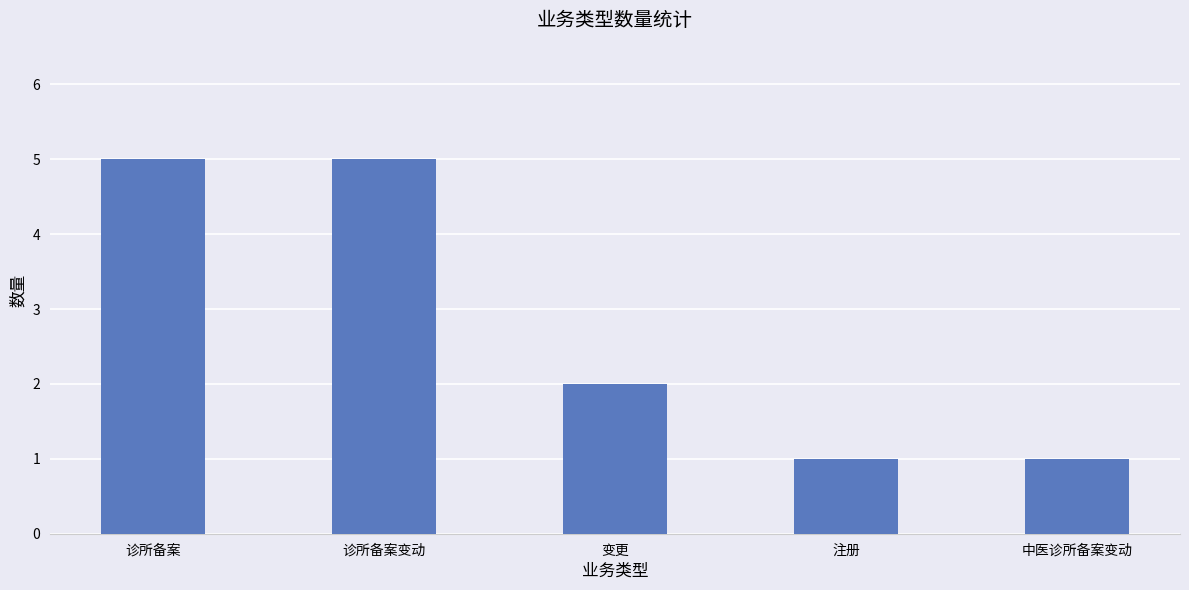

What position from the left is 诊所备案变动?

2